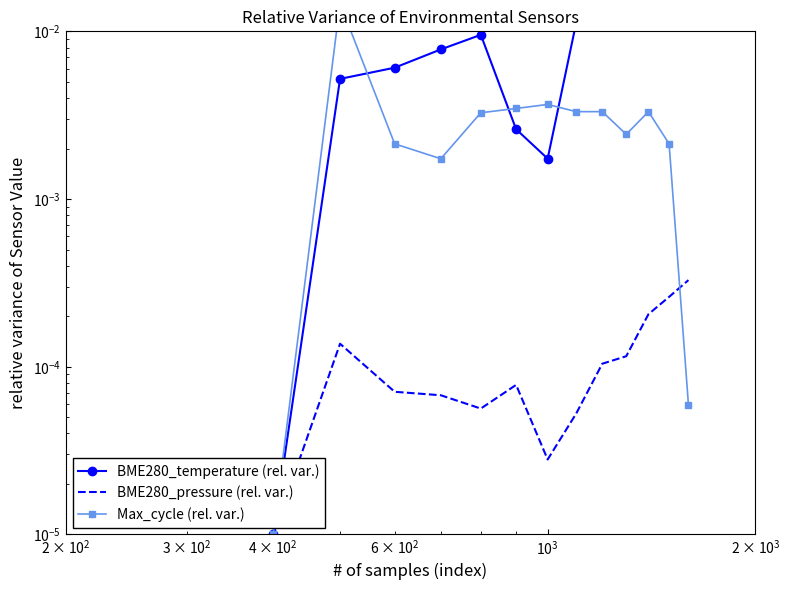

Rank the series by their maximum value, from lowest to highest.

BME280_pressure (rel. var.), Max_cycle (rel. var.), BME280_temperature (rel. var.)